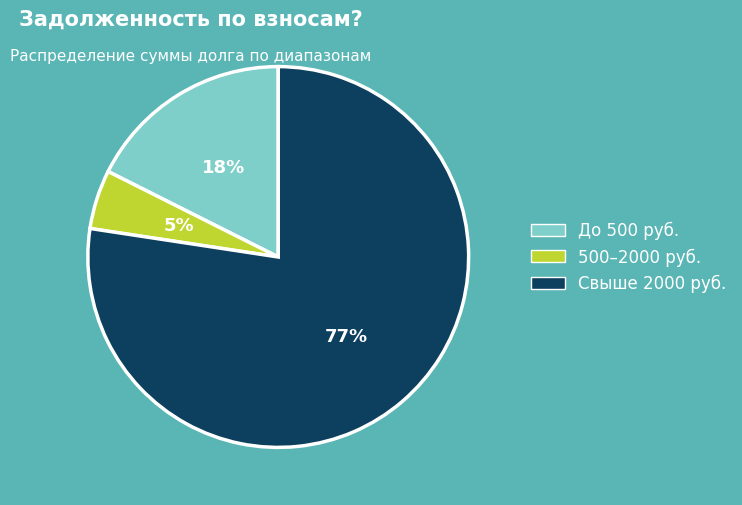

Which slice is the smallest?

500–2000 руб.